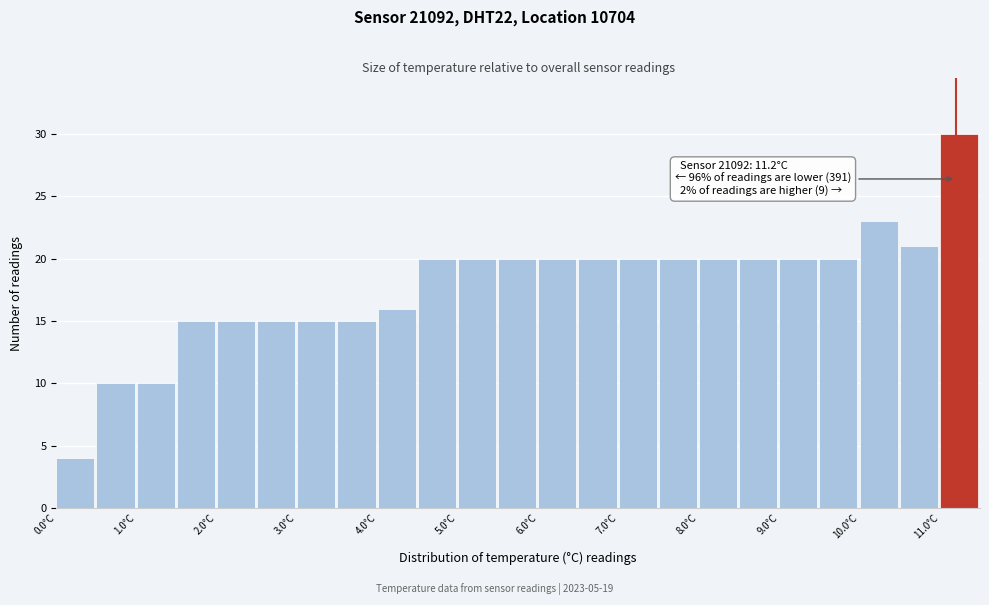

Over which range of the x-axis is the bar tallest?

11.0 to 11.5